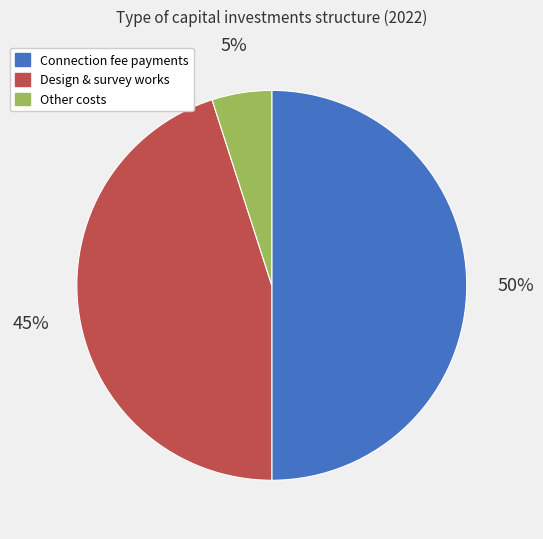

Count the number of slices in the pie.

3